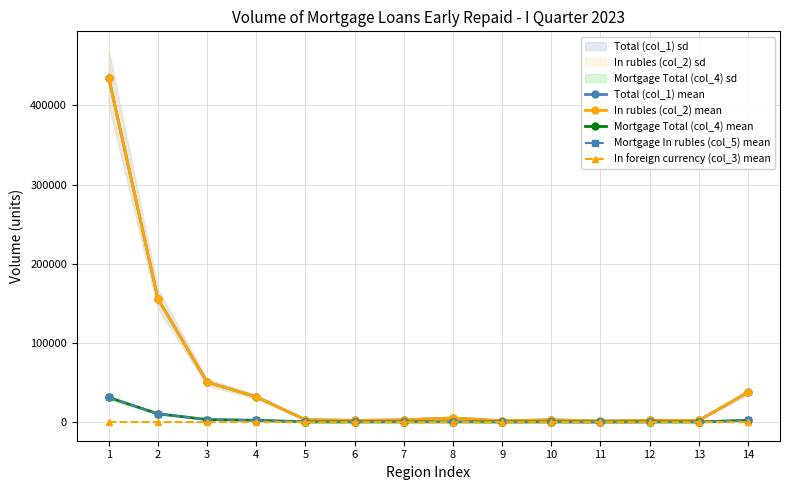

Which has a higher value, 2 or 10?

2